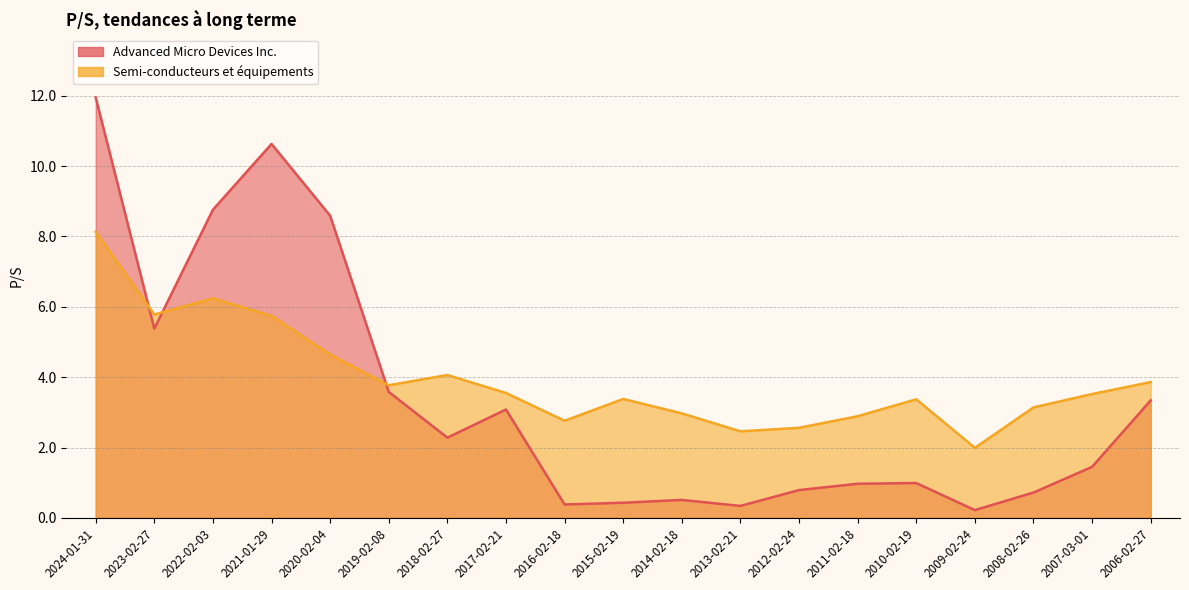

How many data points in Advanced Micro Devices Inc. are less than 1?

9